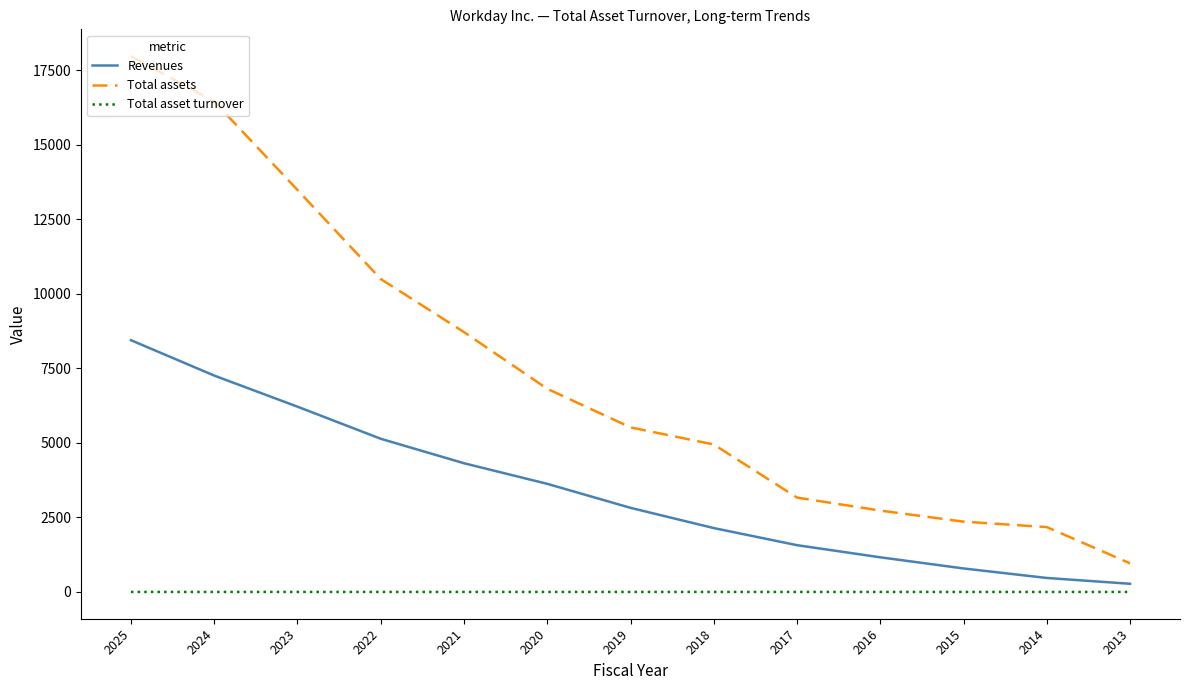

List the series in order of their overall mean, lowest first.

Total asset turnover, Revenues, Total assets